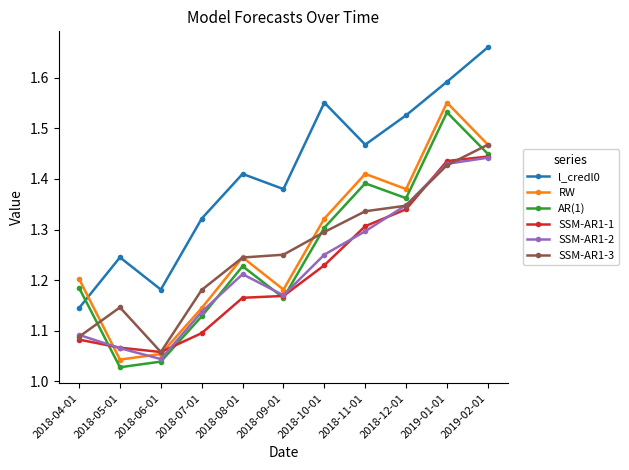

Where is the first local minimum for SSM-AR1-2?

2018-06-01